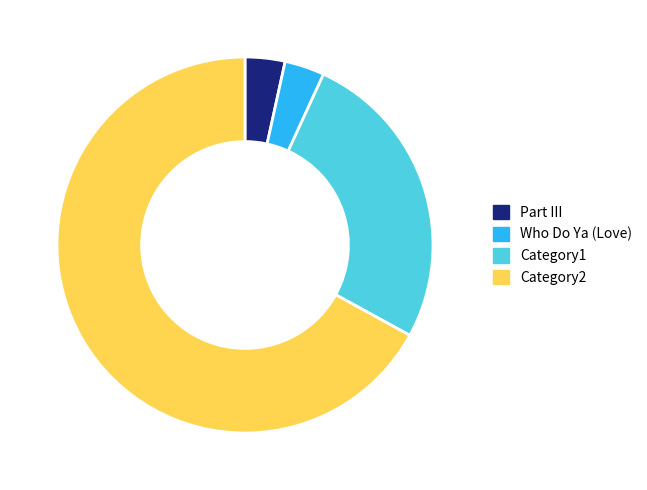

Is Category1 the majority of the pie?

No